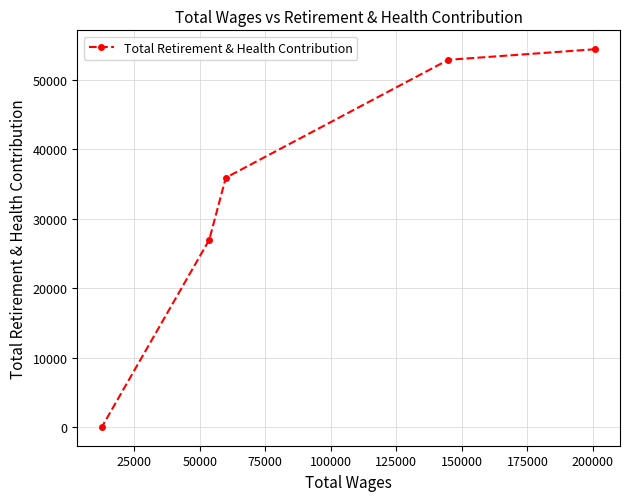

How many data points are above 35931?

2